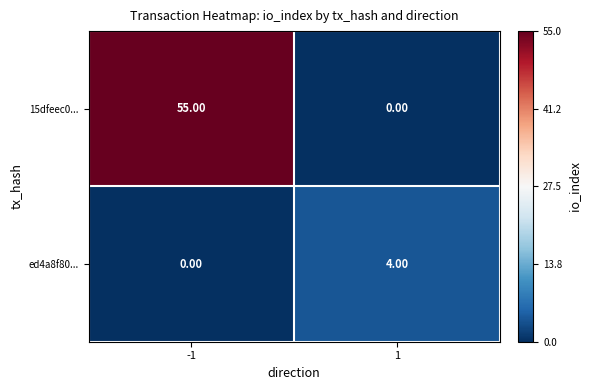

What is the sum of all 15dfeec0... values?

55